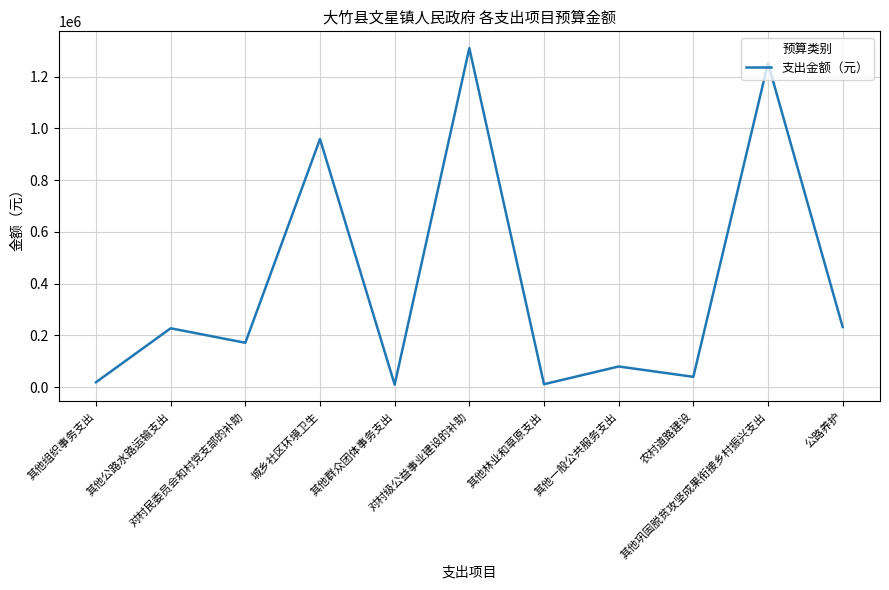

What is the maximum value shown in the chart?

1310000.0